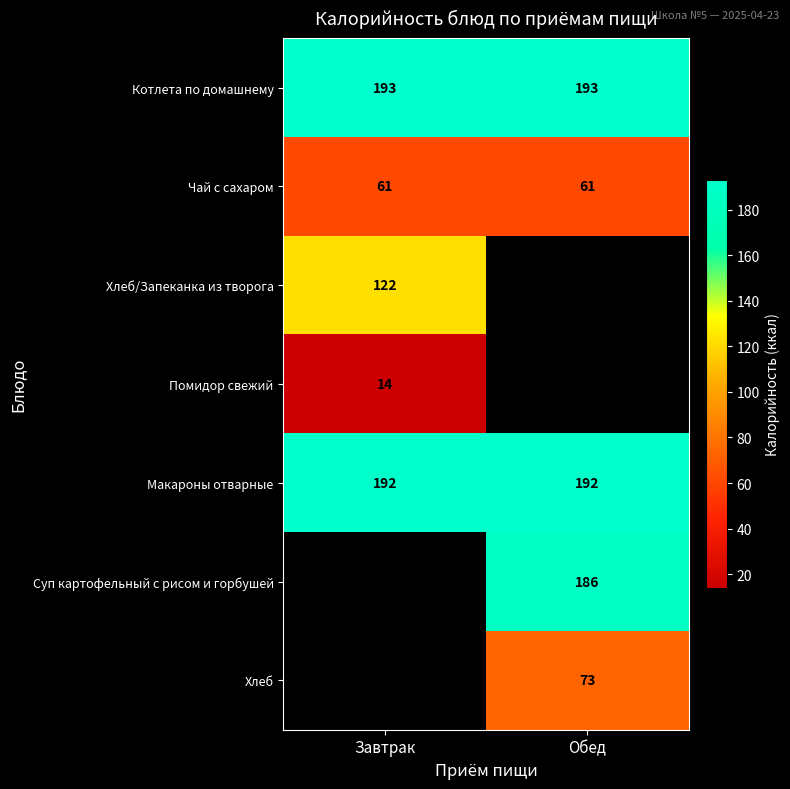

What is the minimum value for Макароны отварные?

192